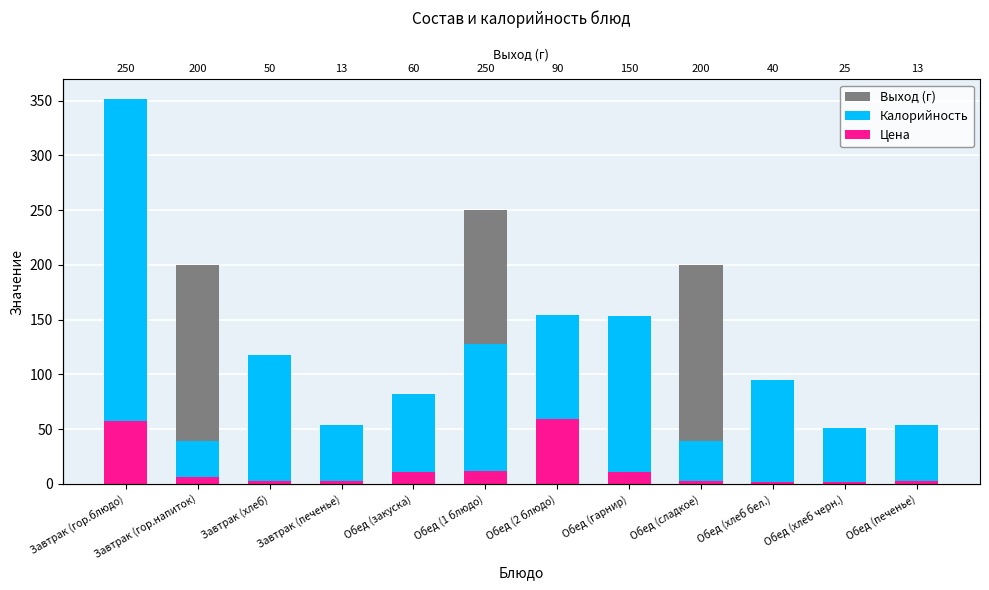

Reading left to right, list all the values displayed in this chart.

Выход (г): 250.0	200.0	50.0	13.0	60.0	250.0	90.0	150.0	200.0	40.0	25.0	13.0
Калорийность: 352.0	39.0	118.0	54.0	82.0	128.0	154.0	153.0	39.0	95.0	51.0	54.0
Цена: 57.2	6.4	2.4	2.5	10.6	11.3	59.3	10.3	2.9	1.9	1.3	2.5